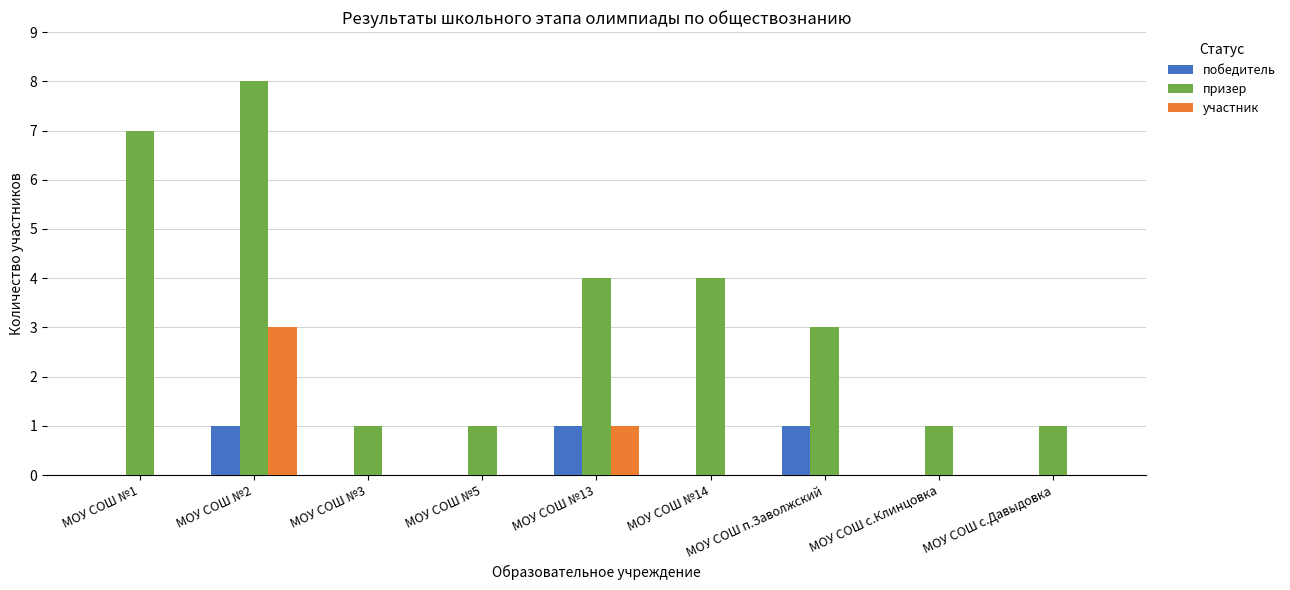

The призер series shows 7 at МОУ СОШ №1. True or false?

True